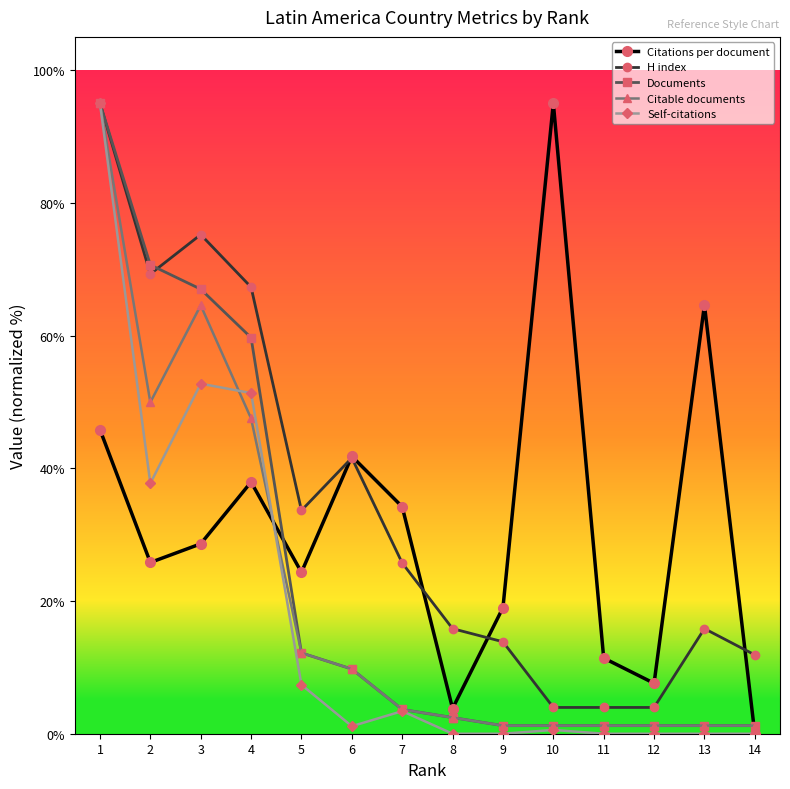

Rank the series by their average value, from lowest to highest.

Self-citations, Citable documents, Documents, Citations per document, H index